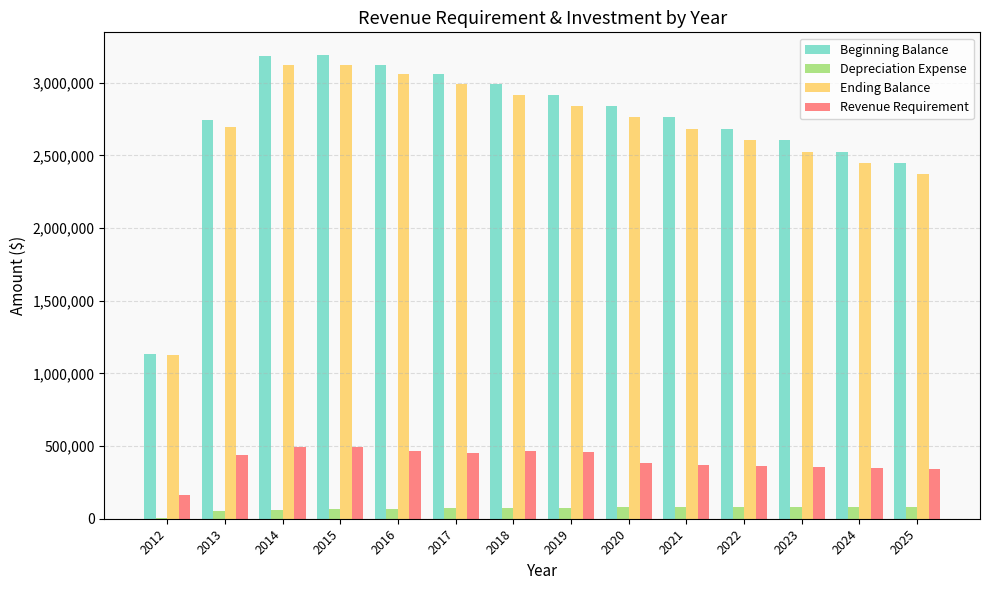

Is the value of Depreciation Expense at 2018 greater than the value of Revenue Requirement at 2025?

No